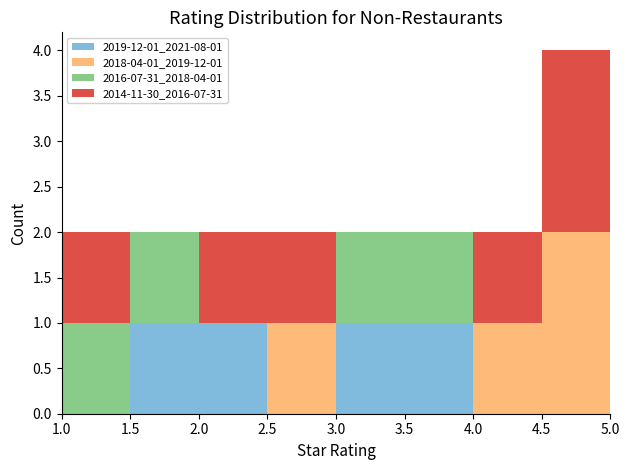

Which range on the x-axis has the tallest stacked bar (by total height)?

4.5 to 5.0